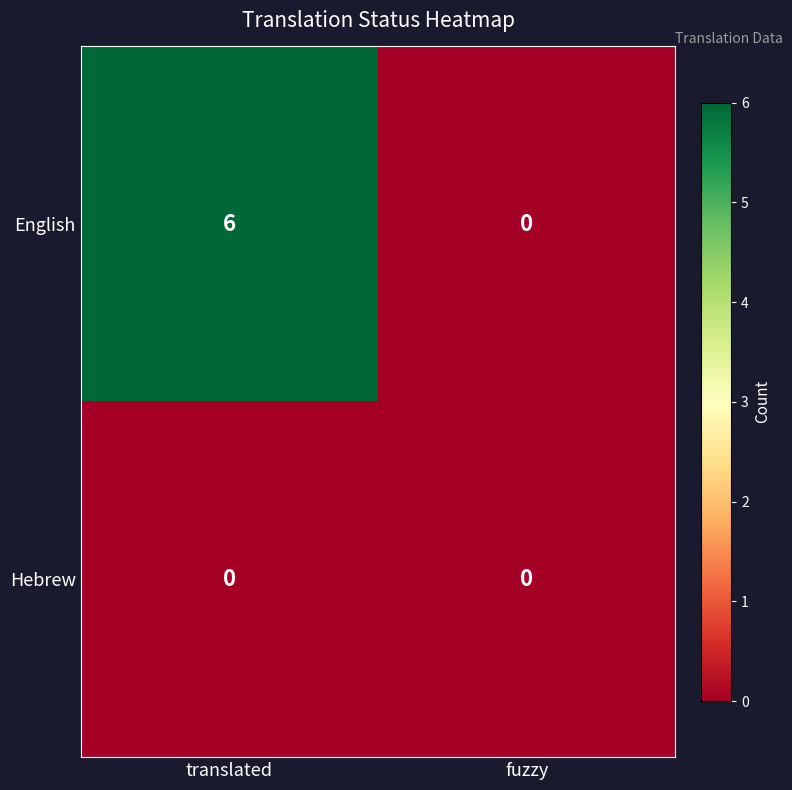

At translated, list the series in order from smallest to largest.

Hebrew, English